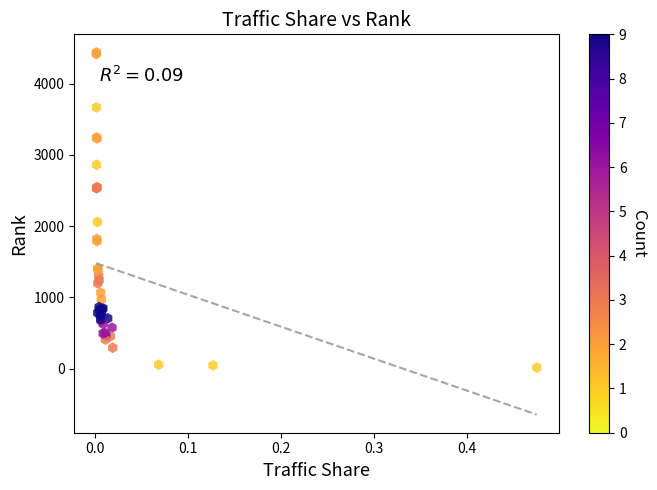

What Y value in the scatter plot is closest to 2225?

2058